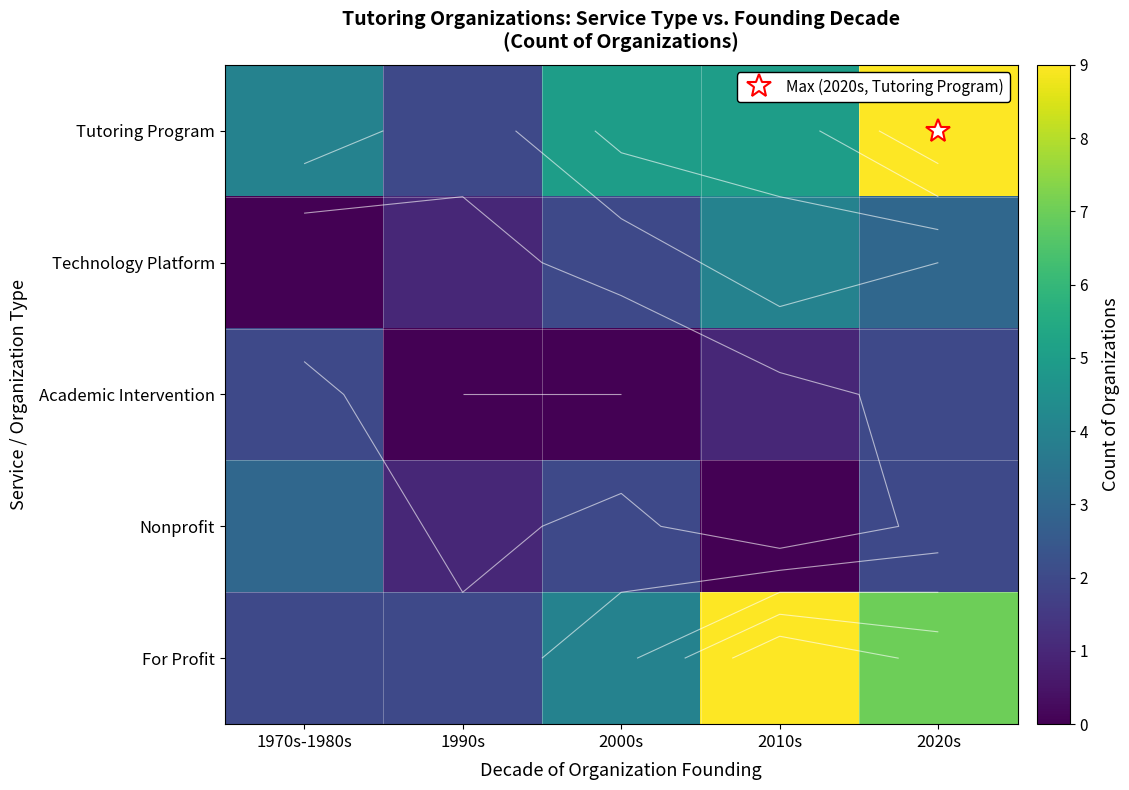

Which has a higher value, 2020s or 2010s?

2020s